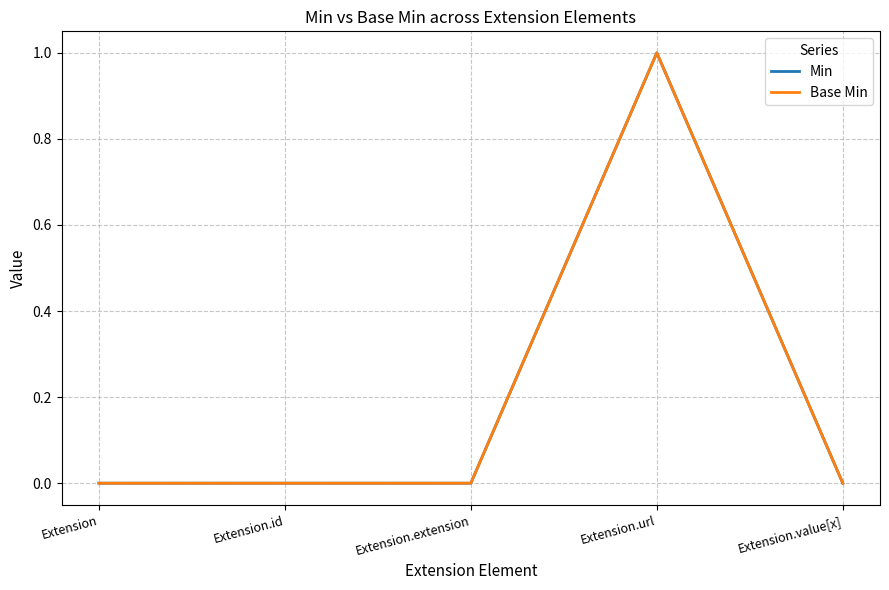

Does the chart display data point markers on the line(s)?

No